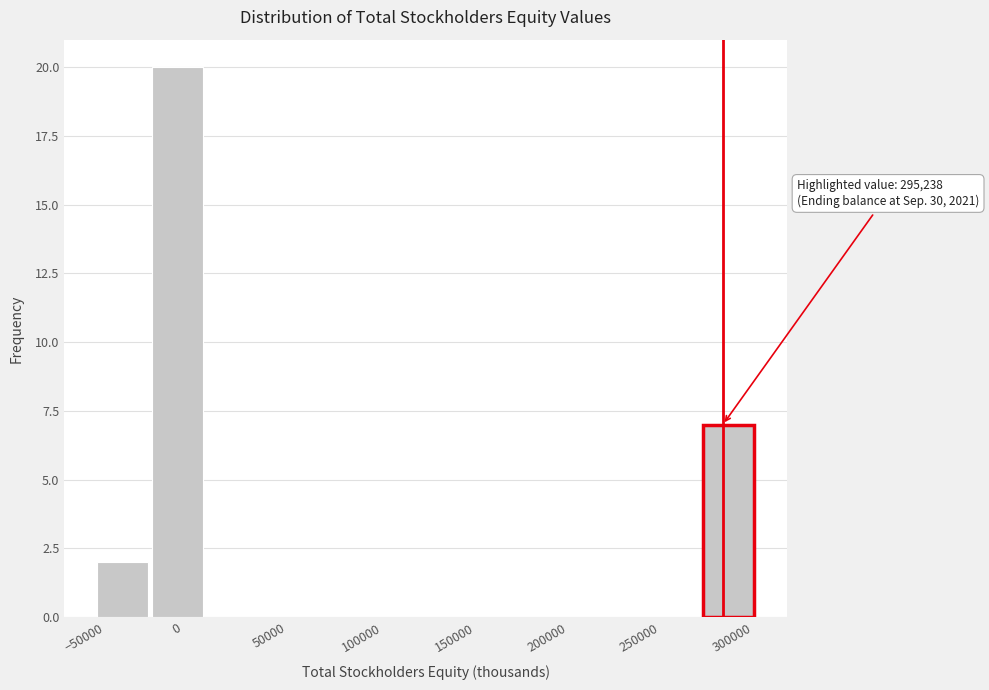

Which range on the x-axis has the tallest bar?

-15000 to 15000